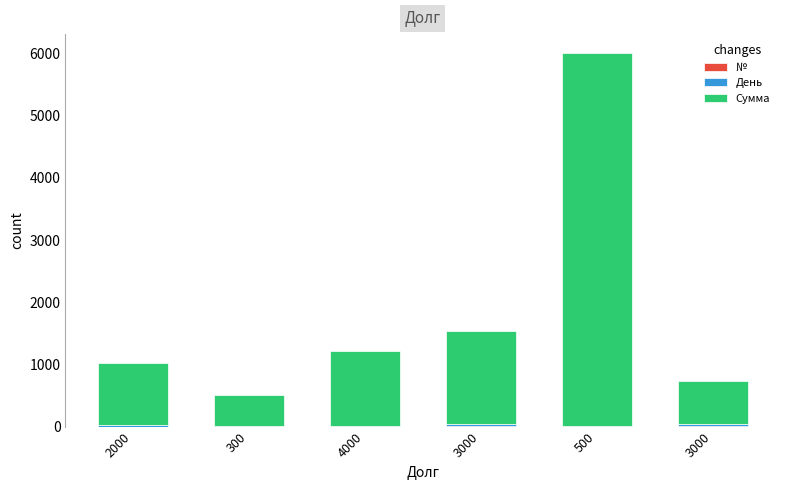

How many distinct data groups are displayed?

3